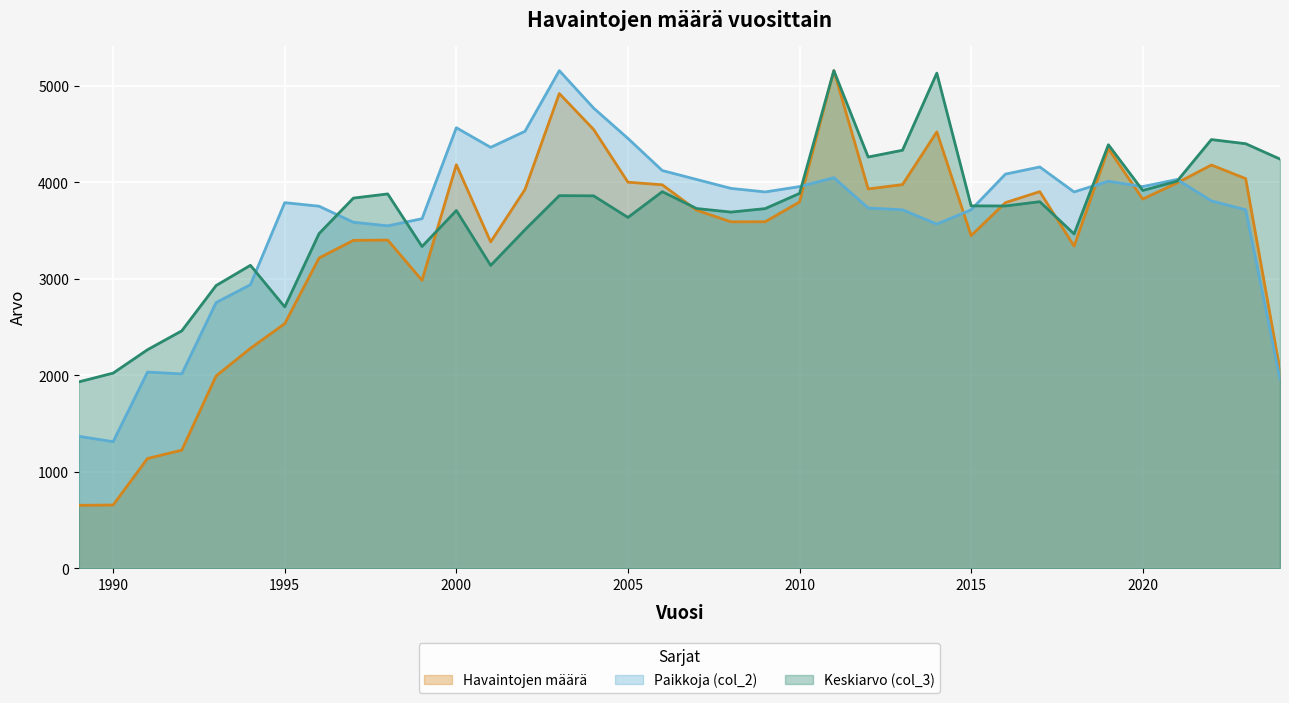

How many data points in Paikkoja (col_2) are less than 3900?

18